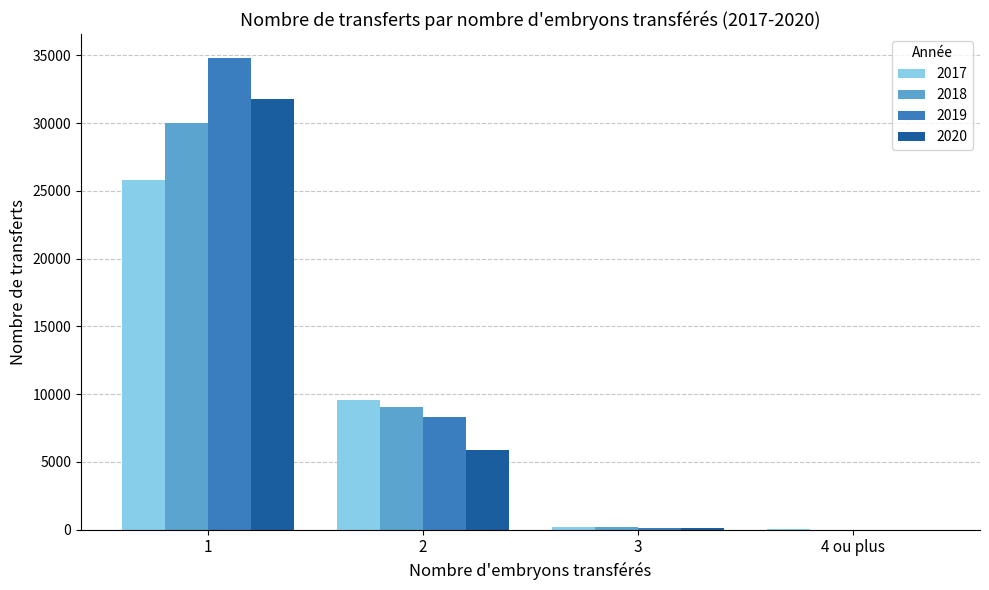

How many data points does each series have?

4